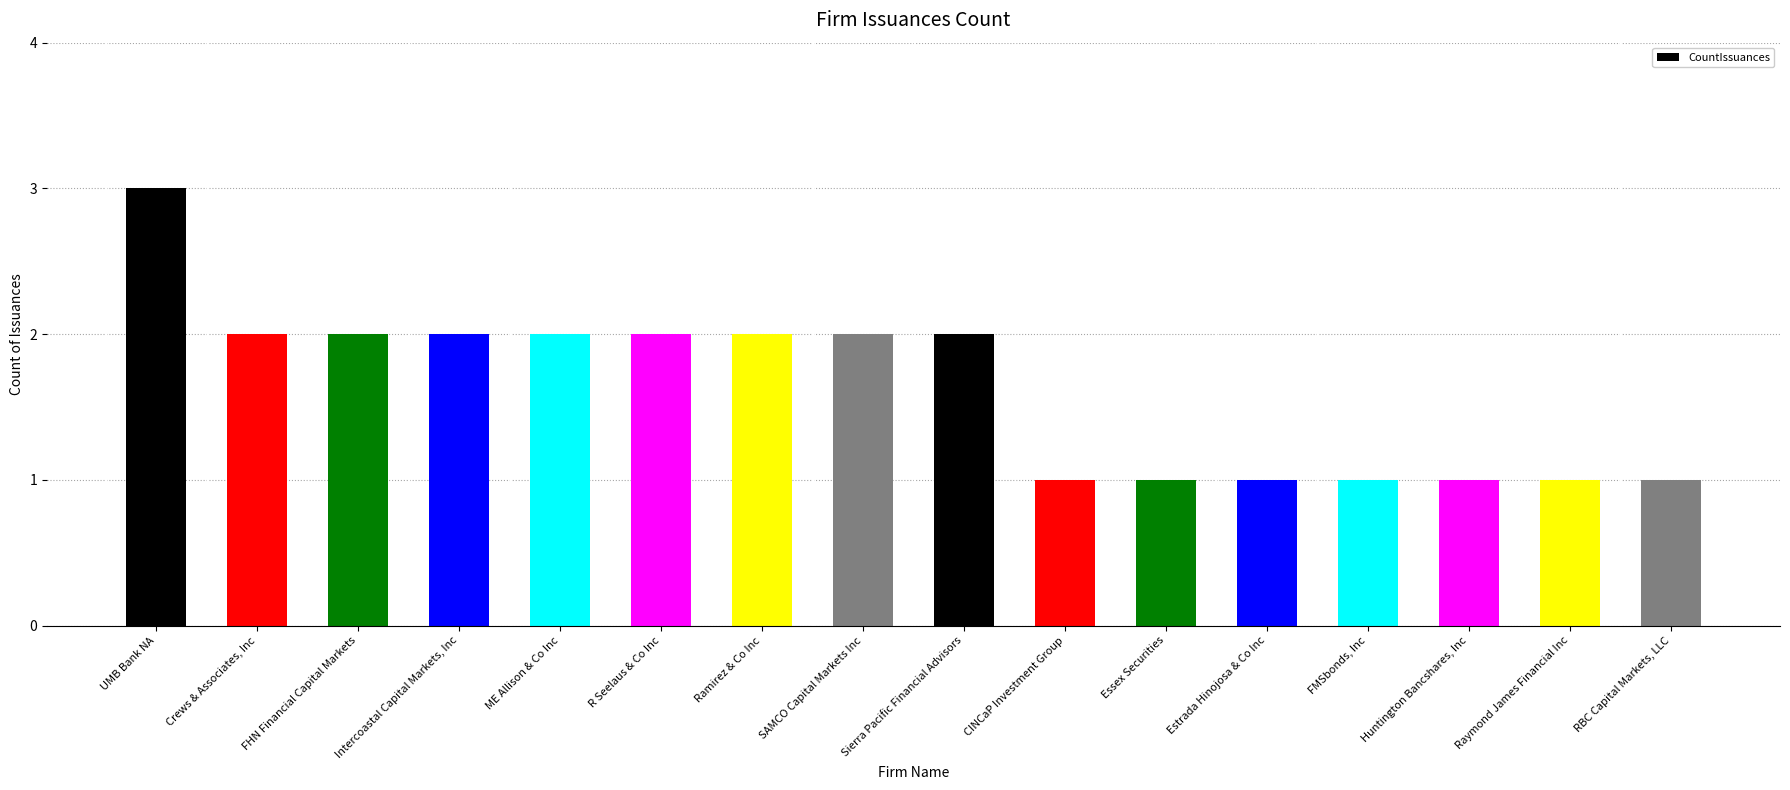

What is the difference between the values at Sierra Pacific Financial Advisors and CINCaP Investment Group?

1